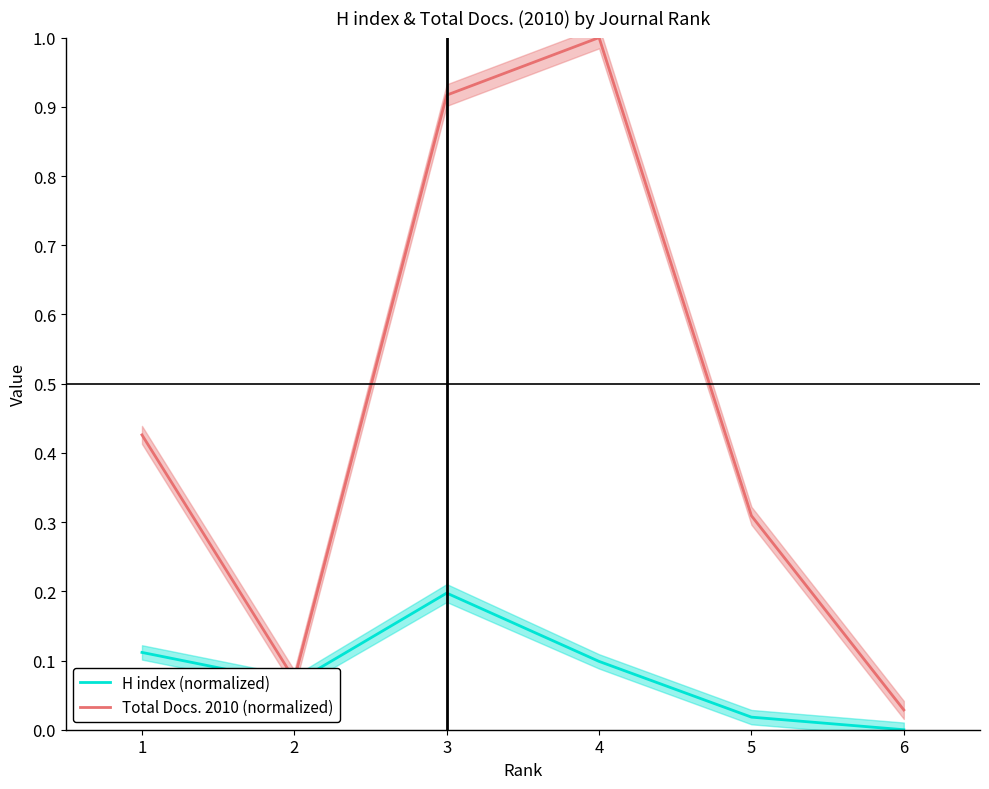

What is the spread (max minus min) of values at 3?

0.7